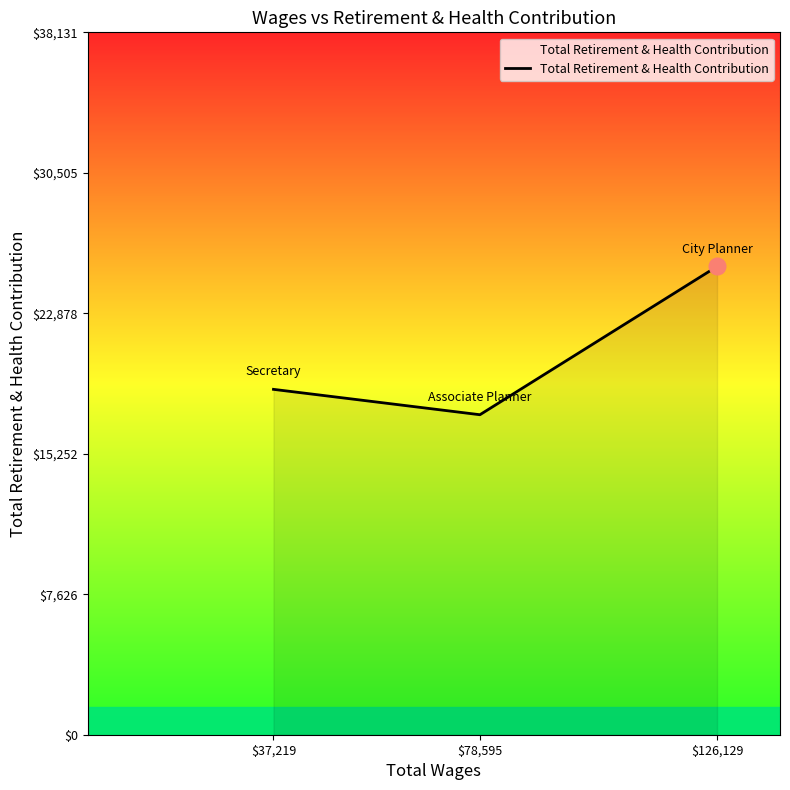

True or false: the data shows 25421 at $126,129.

True